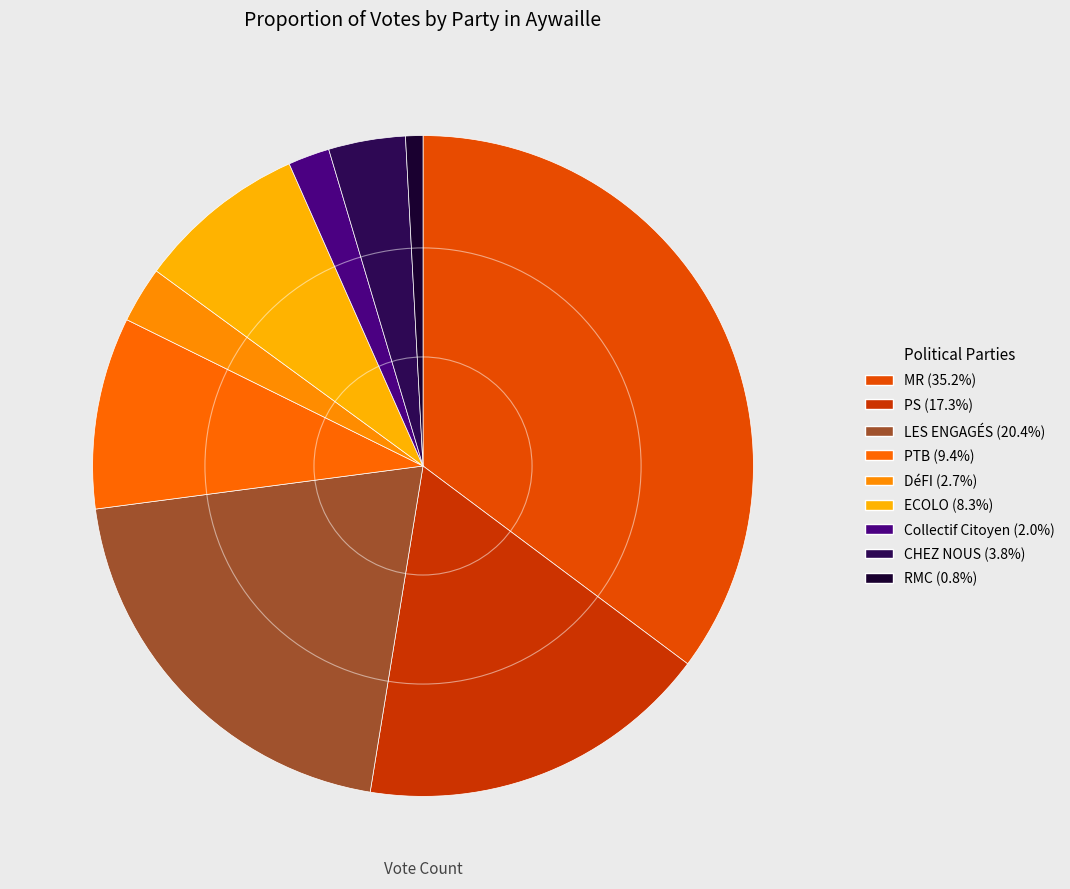

To the nearest percent, what is the difference between the largest and smallest slice percentages?

34%